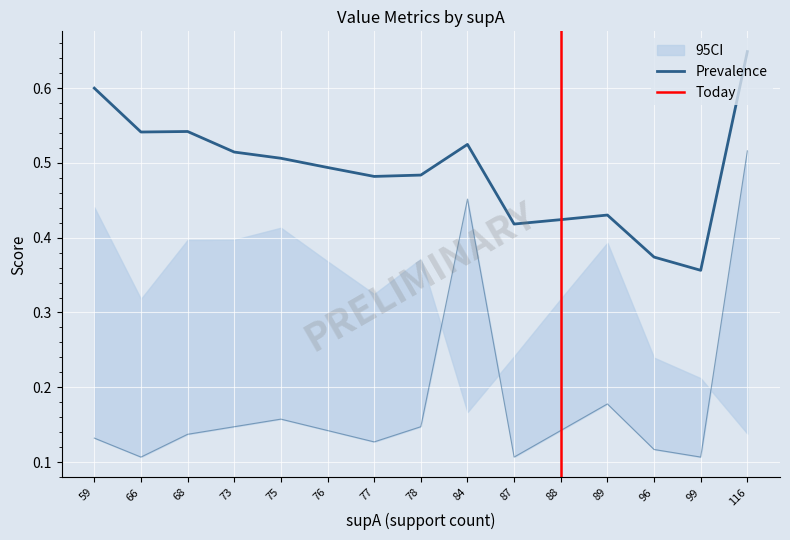

At which category does value reach its first local valley?

66